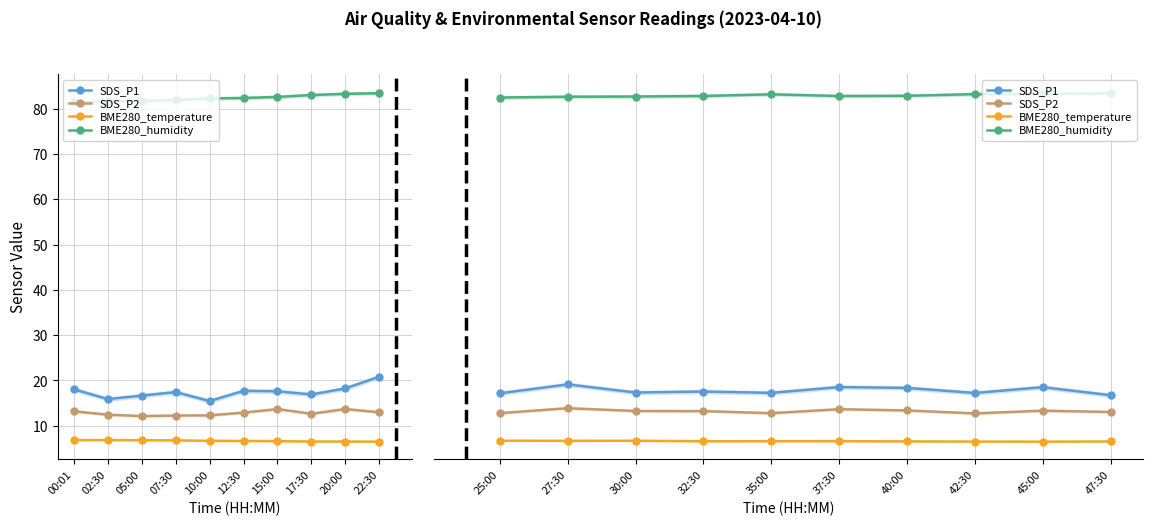

True or false: BME280_temperature has more than 0 points higher than both neighbors.

True